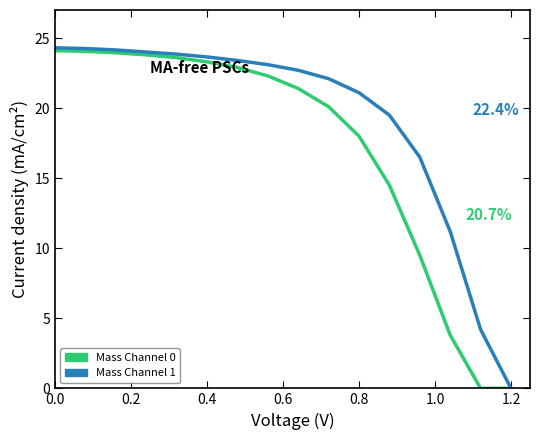

Does the chart have visible grid lines?

No